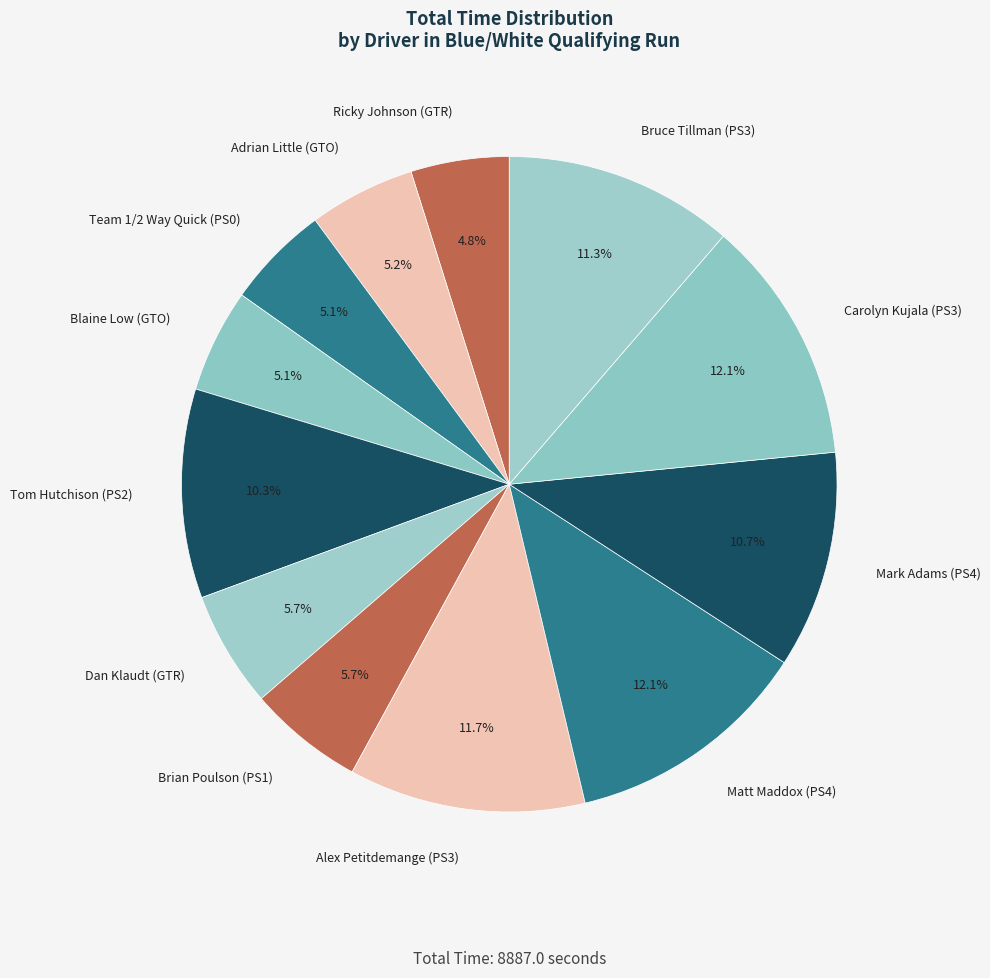

The Carolyn Kujala (PS3) slice represents 25% of the pie. True or false?

False